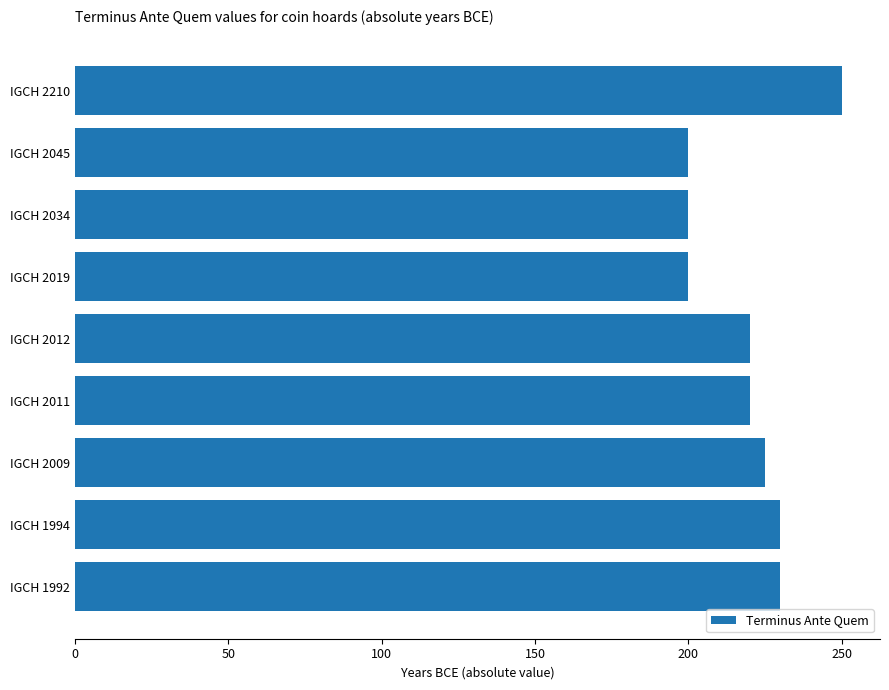

At which label is the value closest to 225?

IGCH 2009